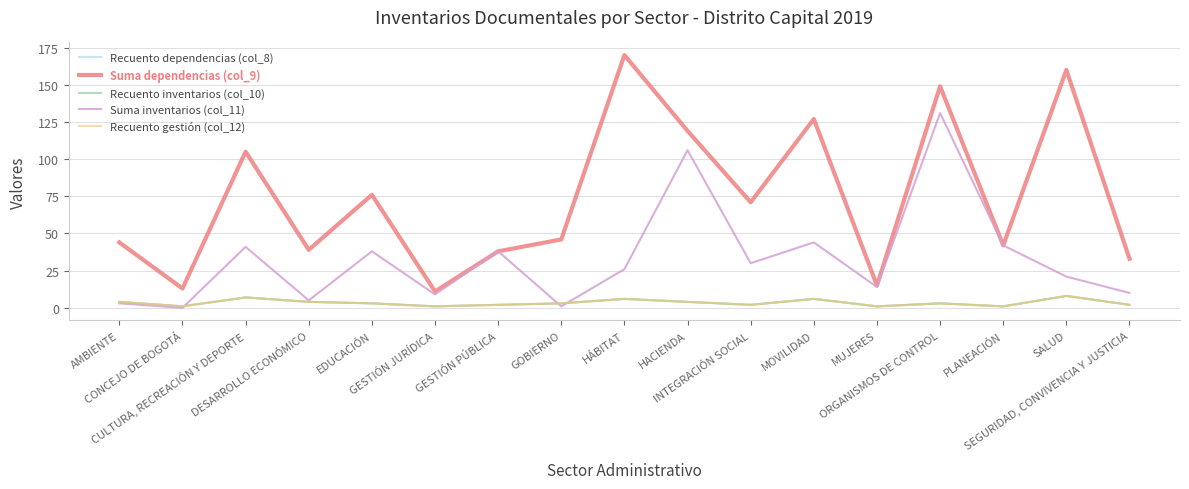

Between HACIENDA and PLANEACIÓN, which is larger?

HACIENDA